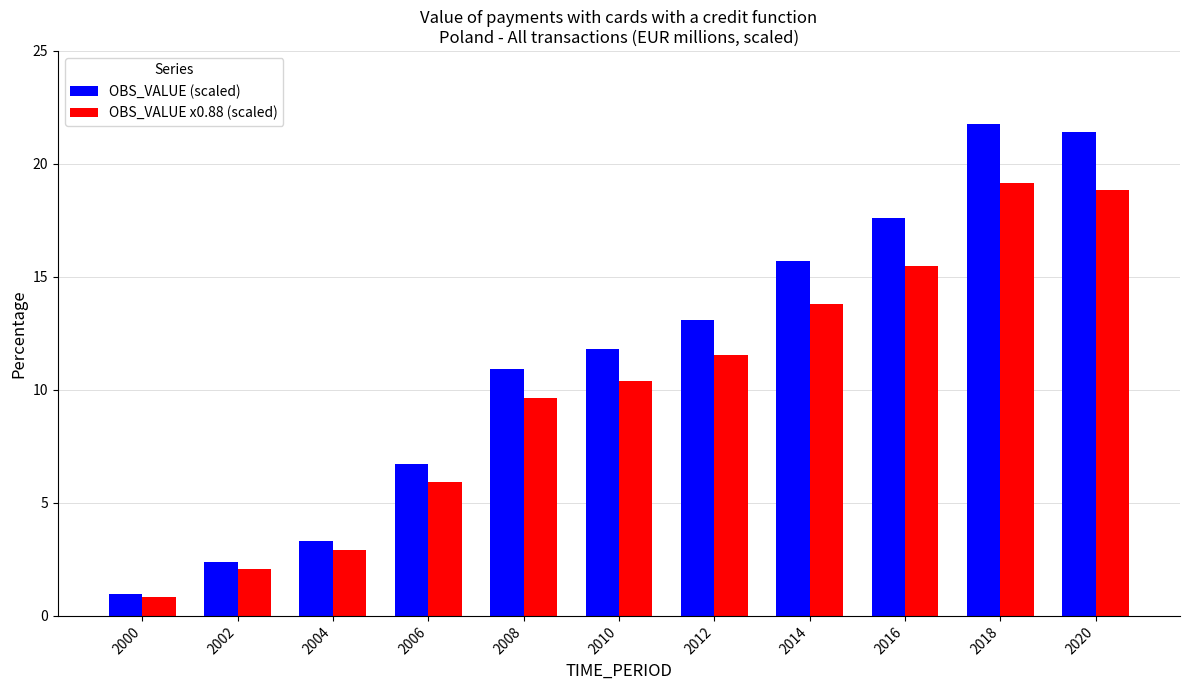

Is the value of OBS_VALUE x0.88 (scaled) at 2012 greater than the value of OBS_VALUE (scaled) at 2000?

Yes